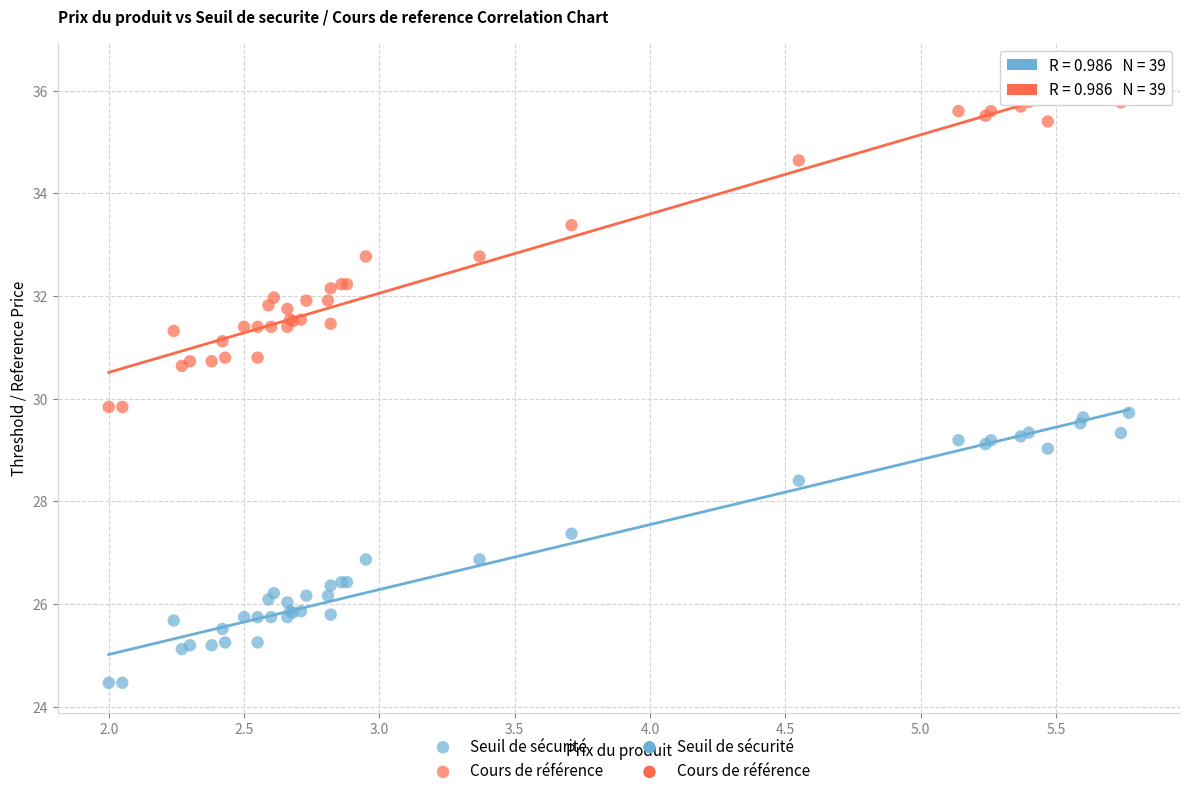

Which series reaches the minimum Y coordinate?

Seuil de sécurité